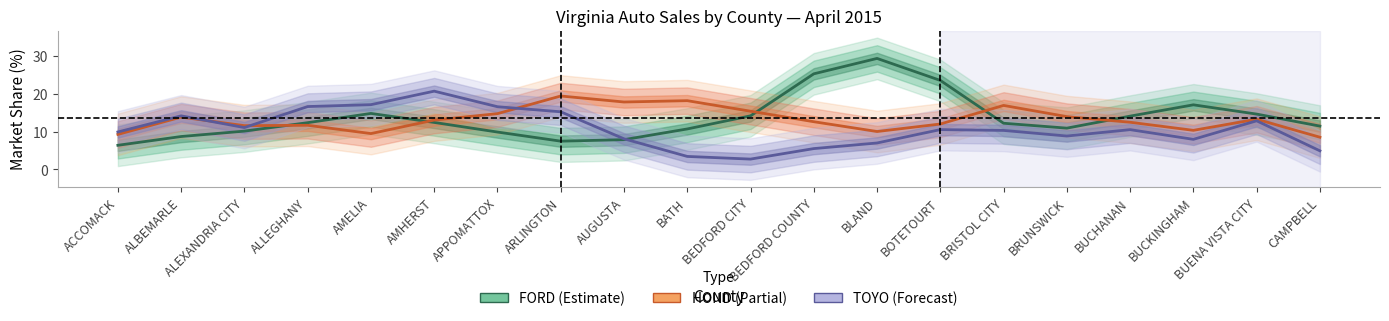

What position from the left is AUGUSTA?

9